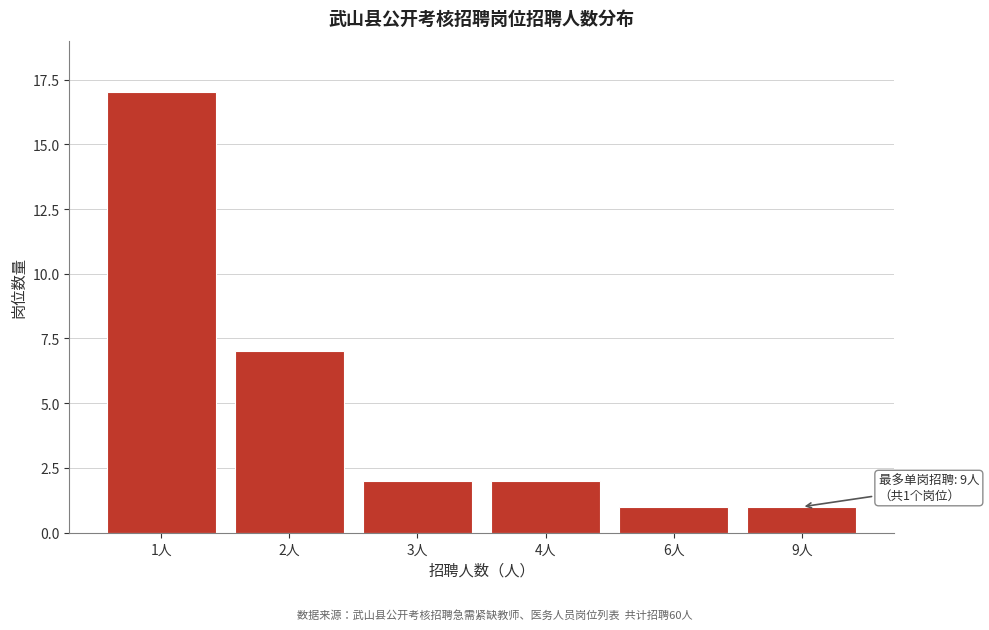

Reading right to left, what are all the values shown in this chart?

9人=1	6人=1	4人=2	3人=2	2人=7	1人=17